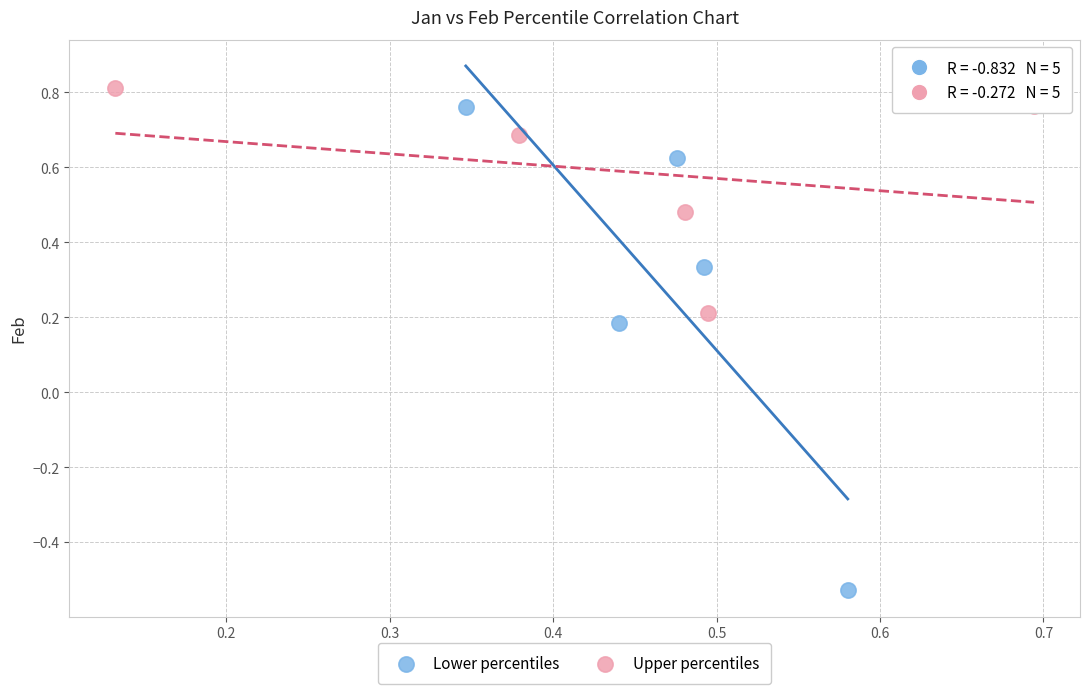

Which series reaches the minimum Y coordinate?

Lower percentiles